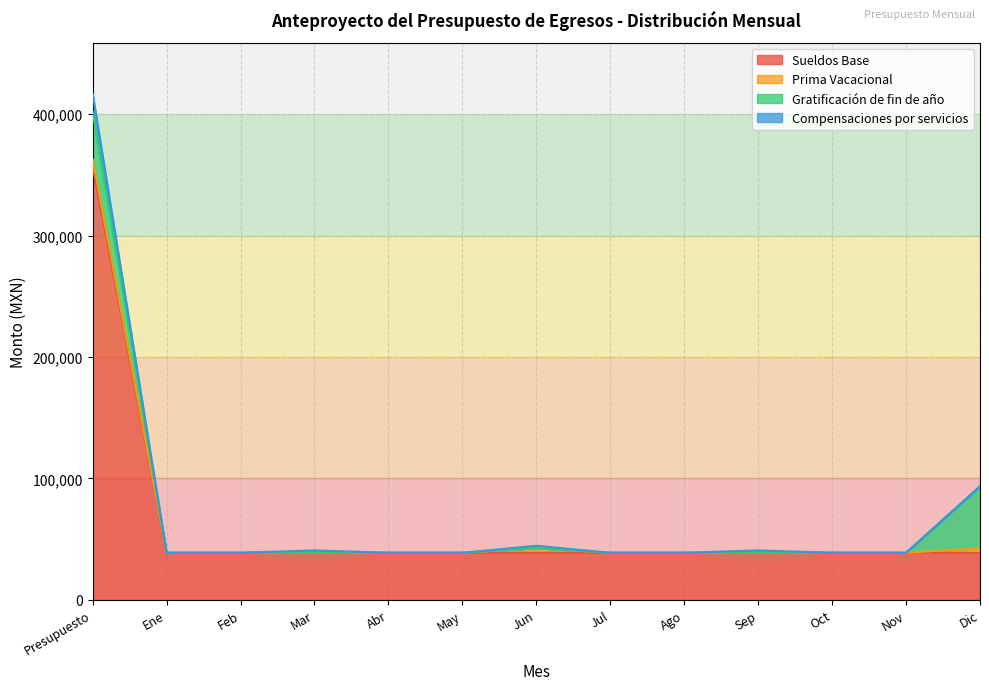

What is the highest value of the Prima Vacacional series?

5856.2